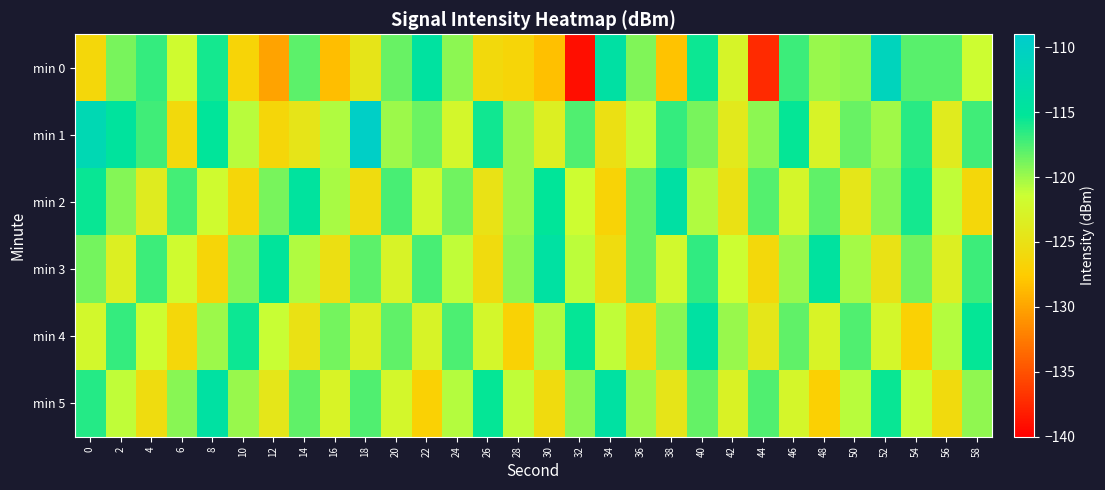

How many data points does each series have?

30